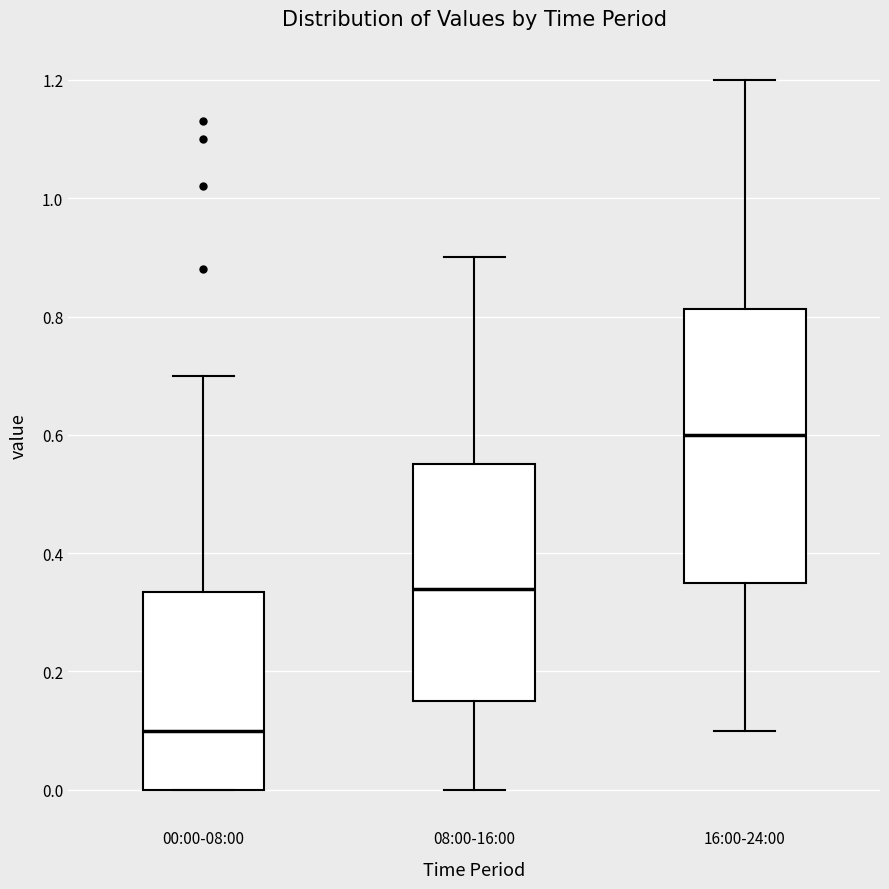

Where does the median line of the box for 16:00-24:00 sit on the y-axis? The values are not printed on the chart, so give them approximately, as read against the axis.

0.60